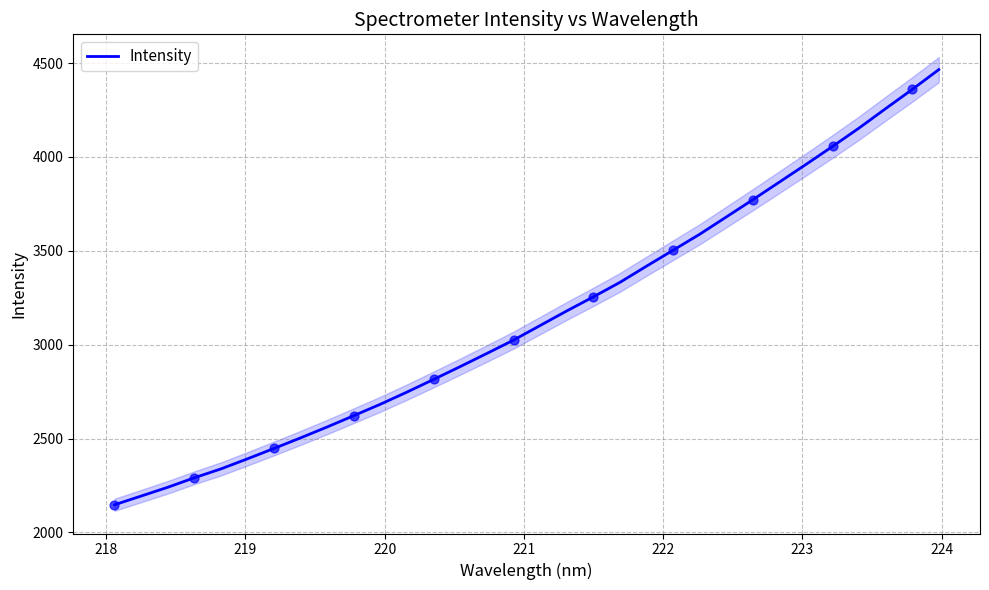

What is the highest value of the Intensity series?

4465.2